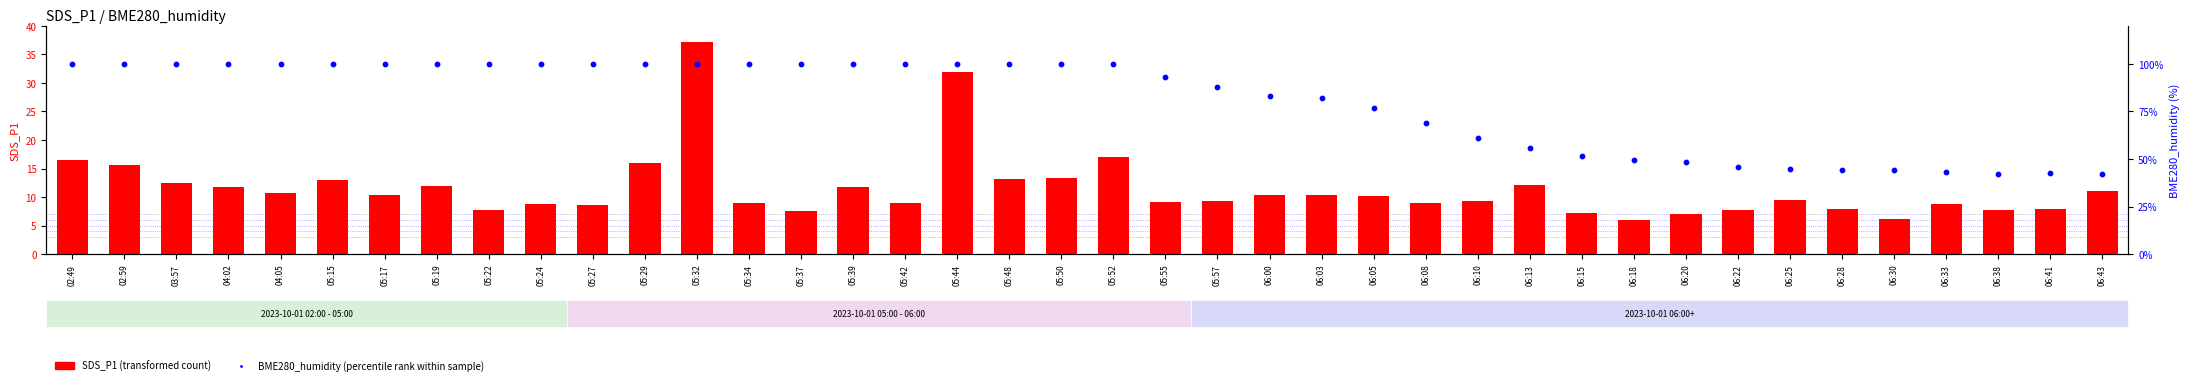

Which series reaches the minimum Y coordinate?

SDS_P1 (transformed count)